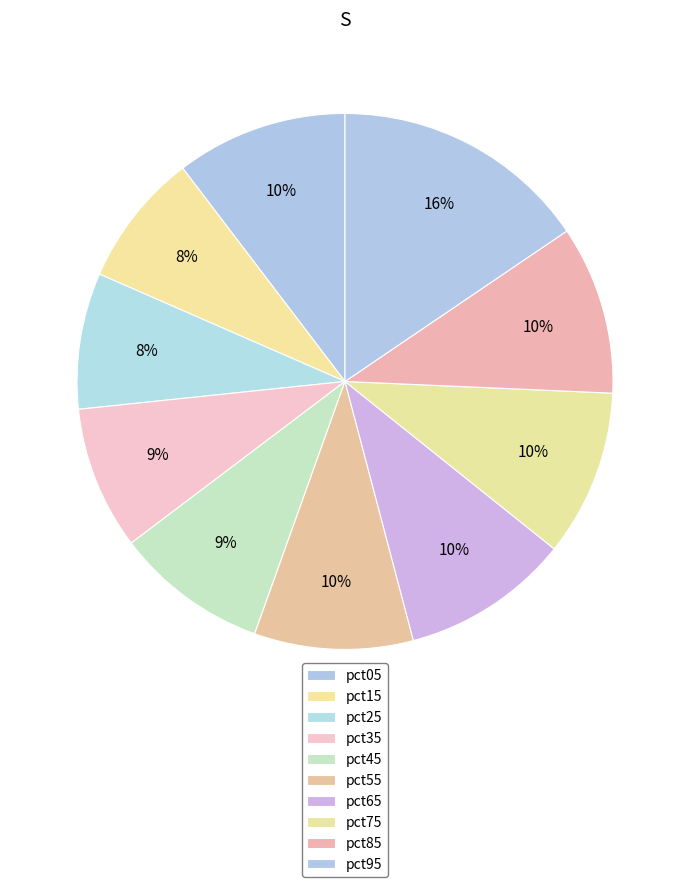

To the nearest percent, what portion does pct45 represent?

9%